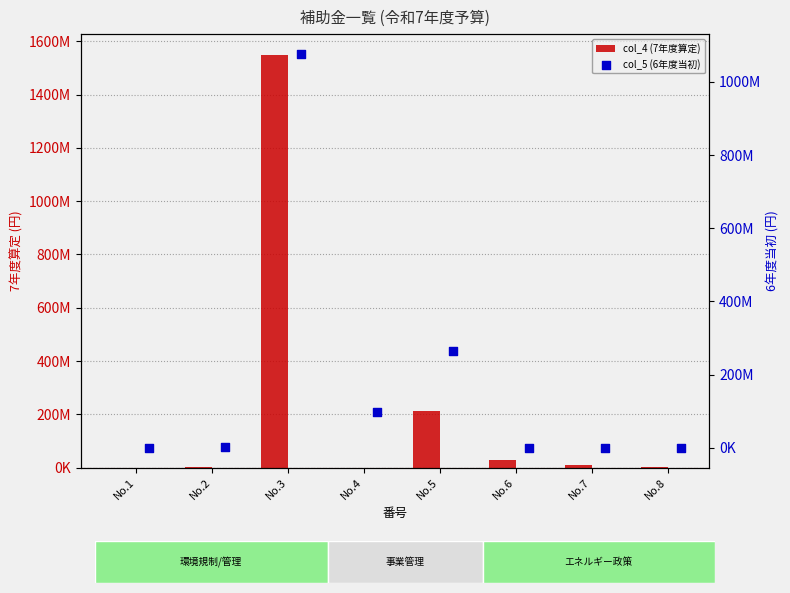

Which series has the widest spread of Y values?

col_4 (7年度算定)